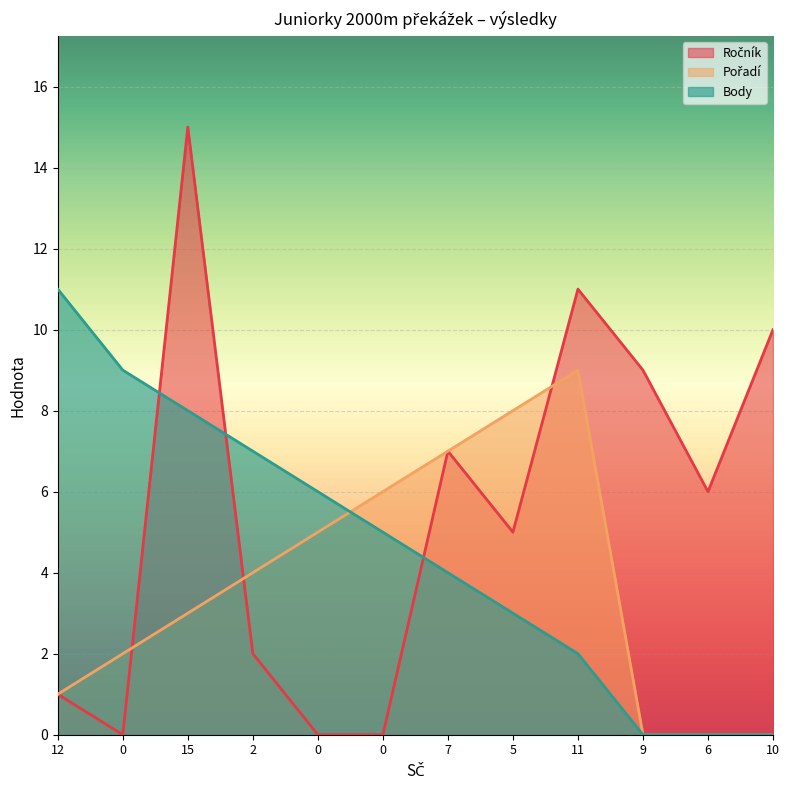

How many interior local peaks does the Ročník series have?

3